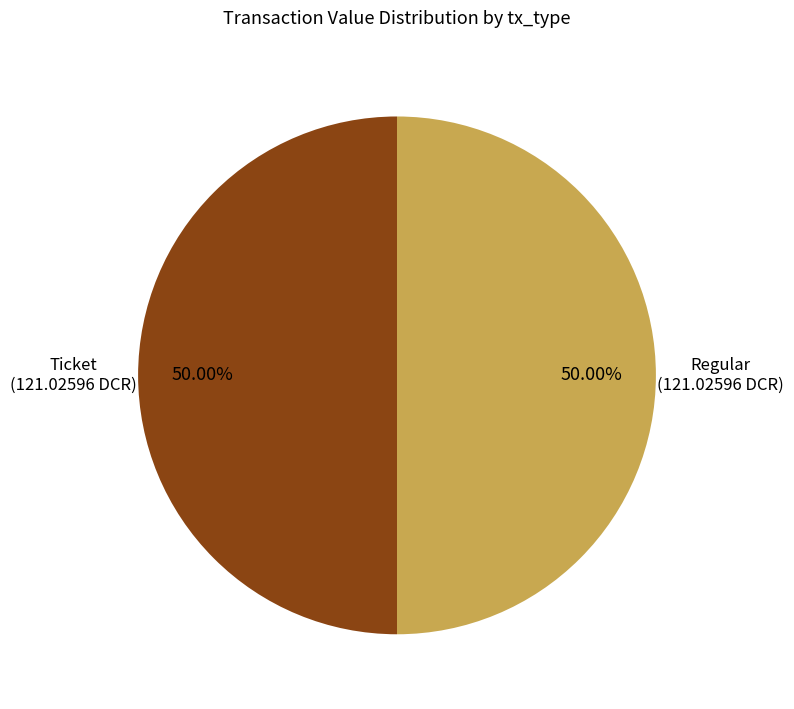

Approximately how many times larger is the value at Ticket compared to Regular?

1.0